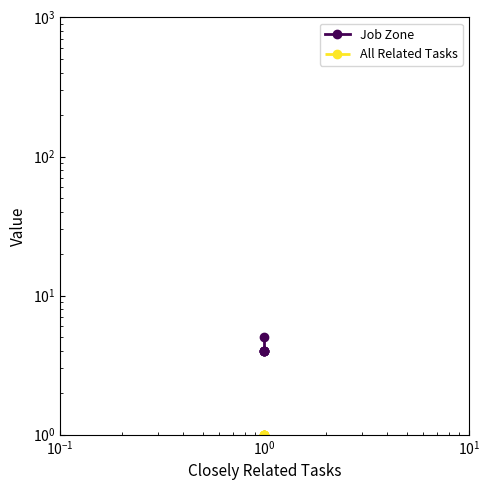

What is the average value of the All Related Tasks series?

1